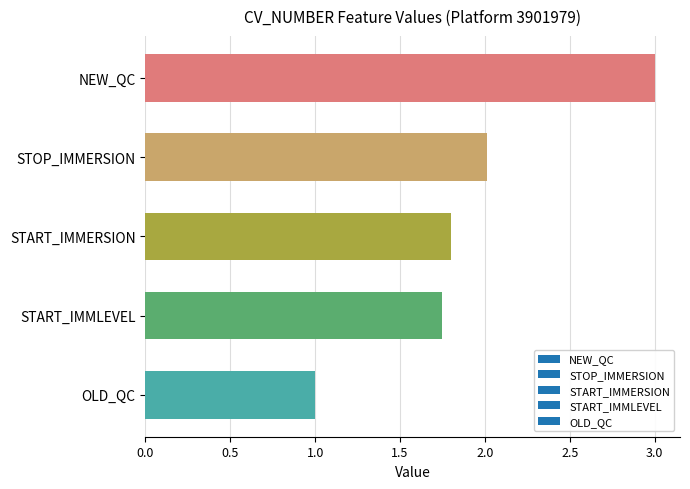

Which category has the lowest value across all series?

OLD_QC